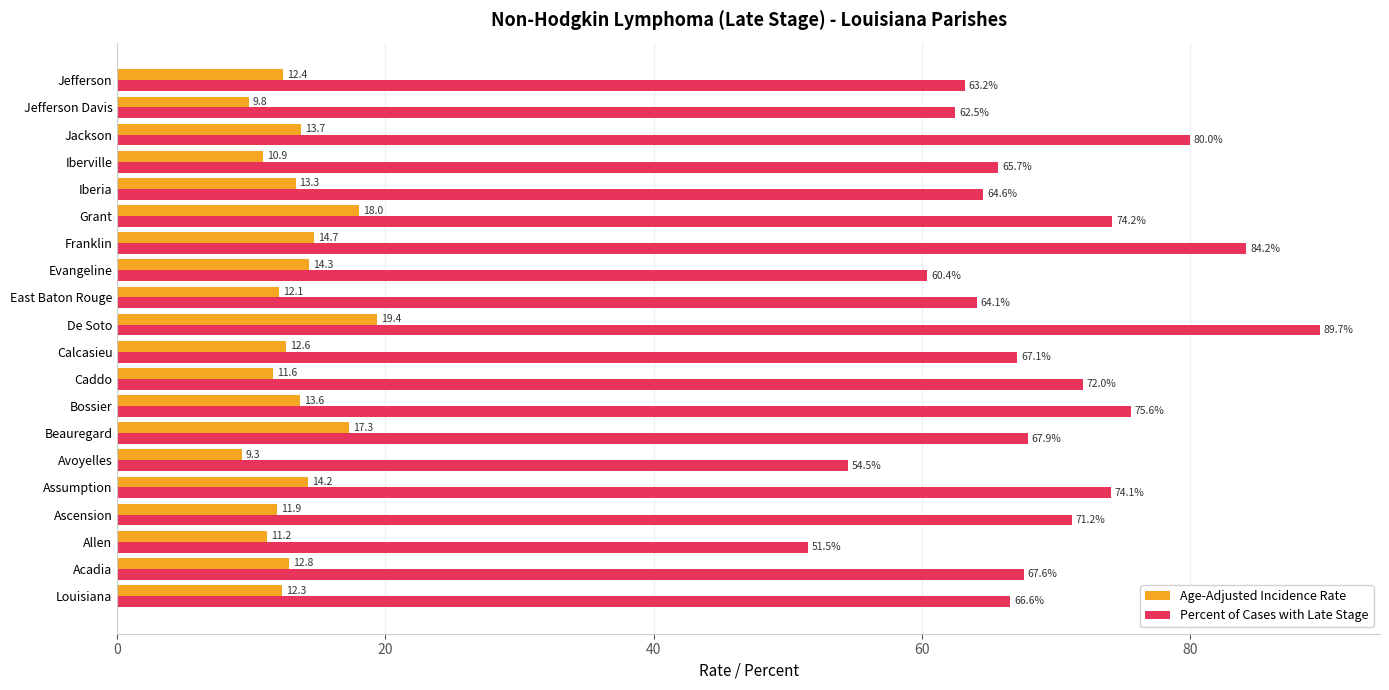

Rank the series by their average value, from highest to lowest.

Percent of Cases with Late Stage, Age-Adjusted Incidence Rate